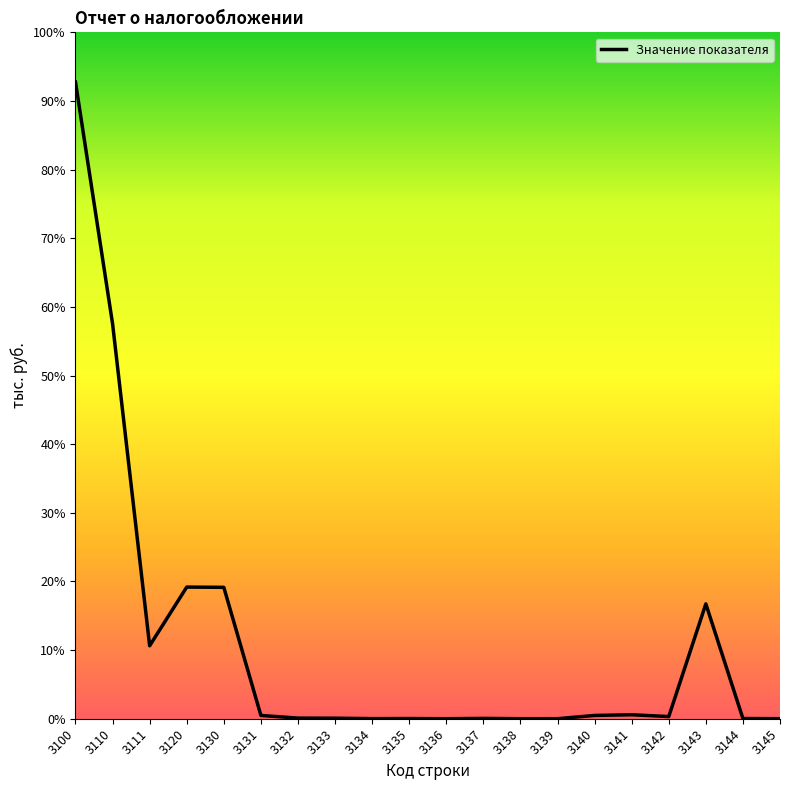

Is this an area chart (filled region under the line)?

No